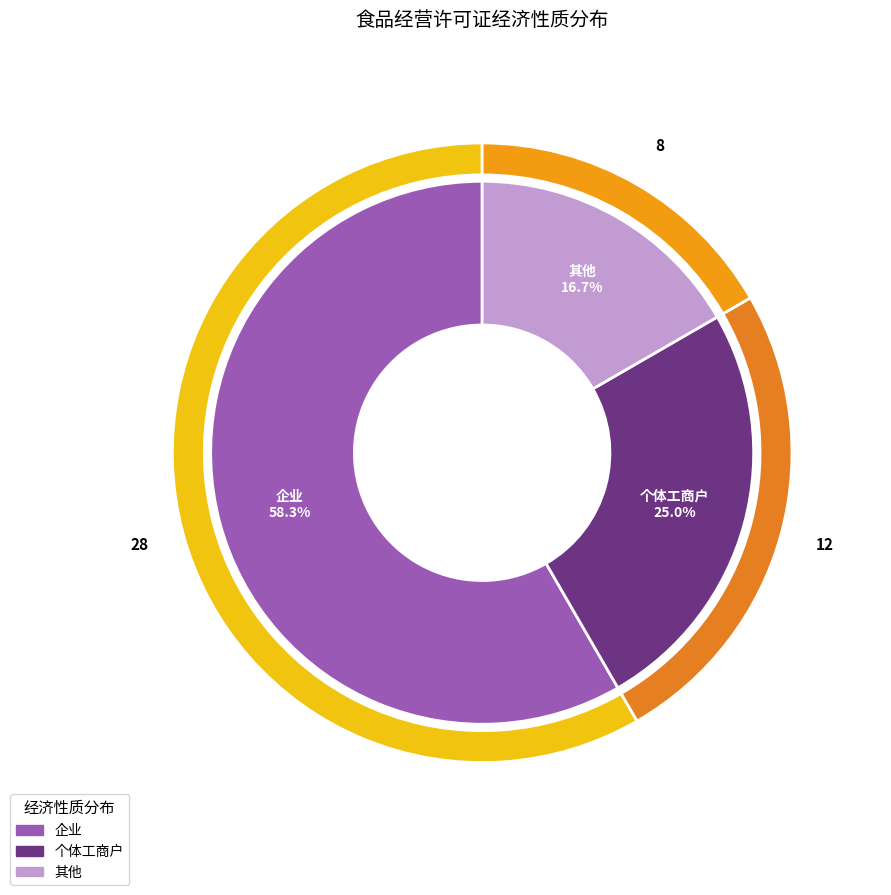

To the nearest percent, what portion does 其他 represent?

17%